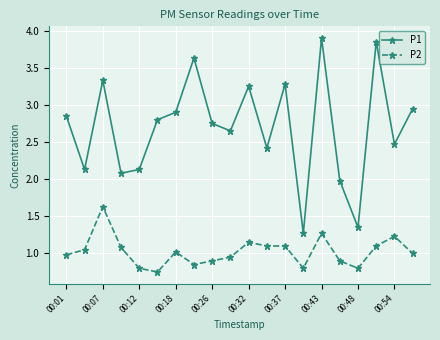

True or false: P1 has more than 0 interior local peaks.

True